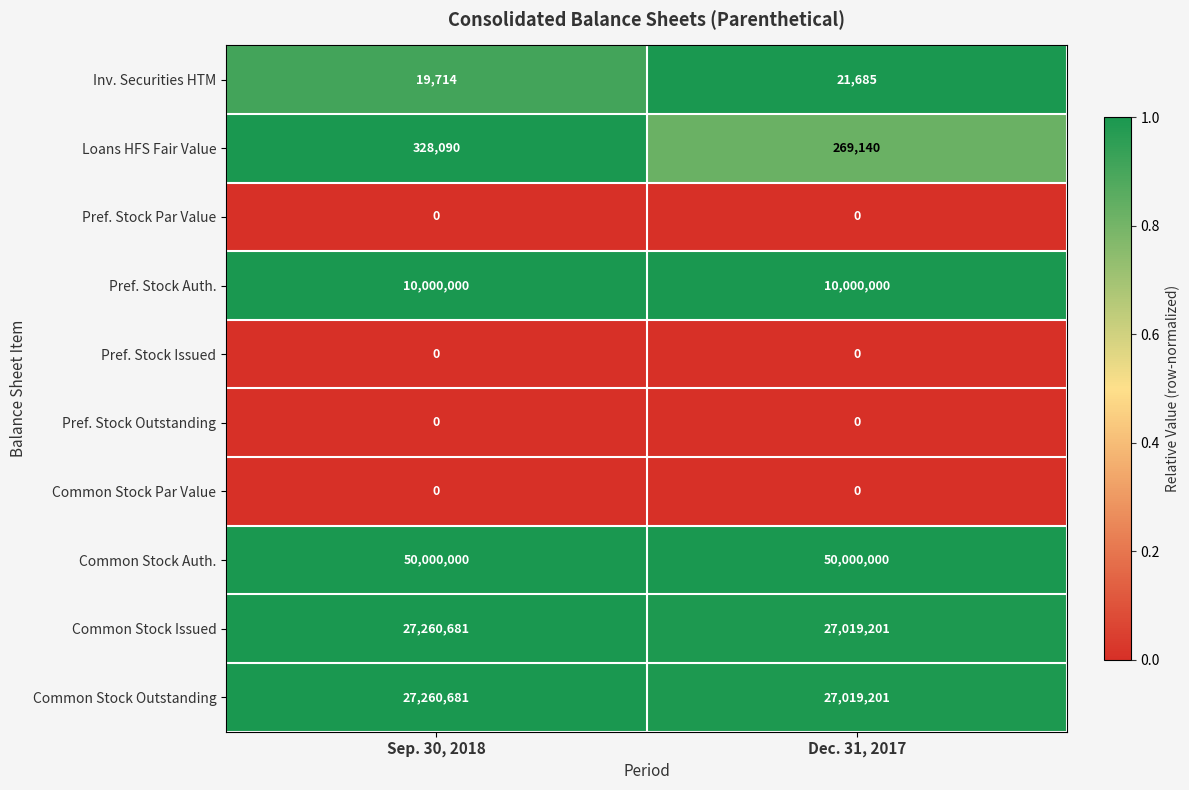

What is the lowest value of the Common Stock Issued series?

27019201